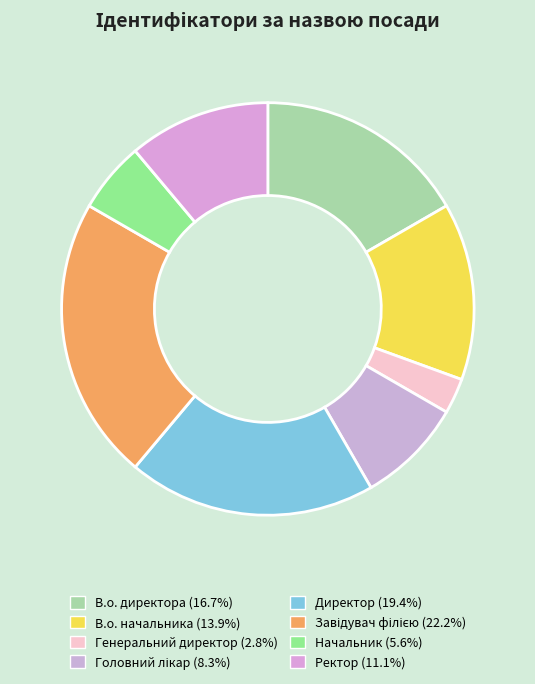

Does any single category account for the majority?

No